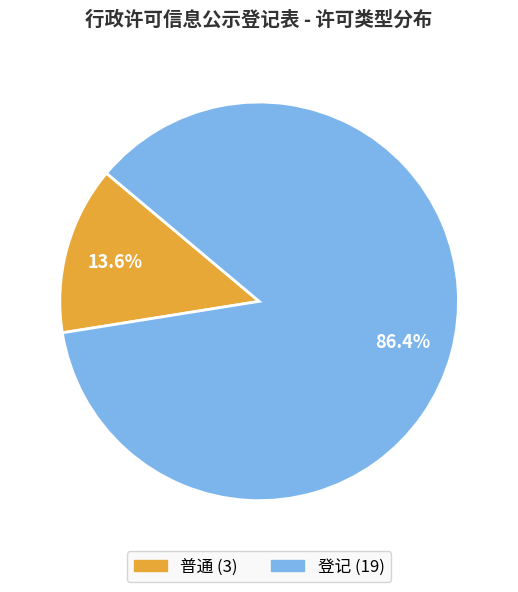

The 普通 slice represents 3% of the pie. True or false?

False